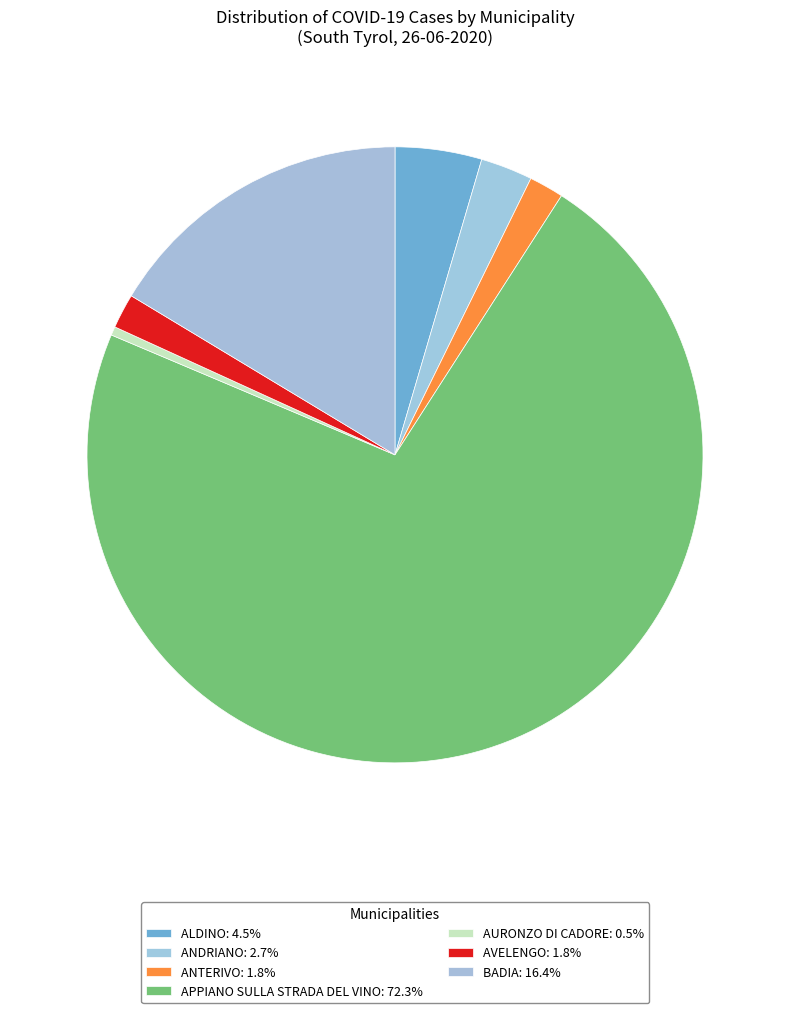

Is the sum of AVELENGO and ANTERIVO greater than half?

No